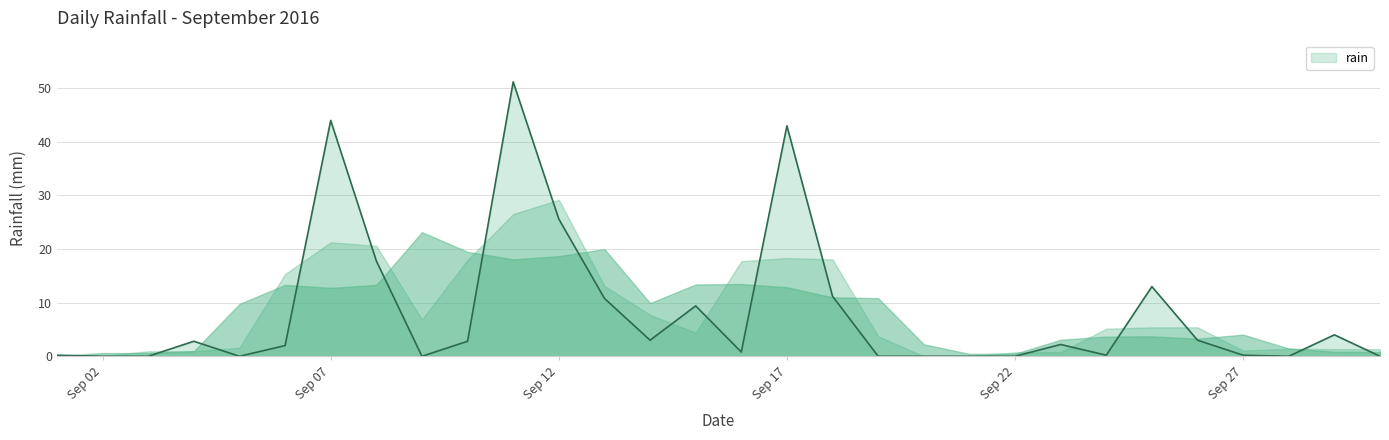

How many categories are shown in the chart?

30